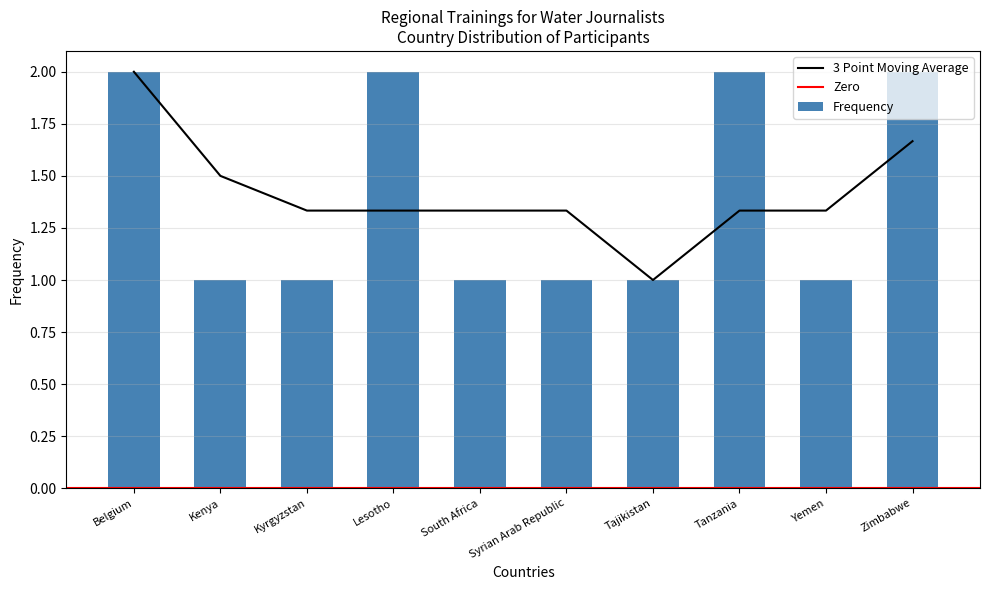

Read the value at Tanzania.

2